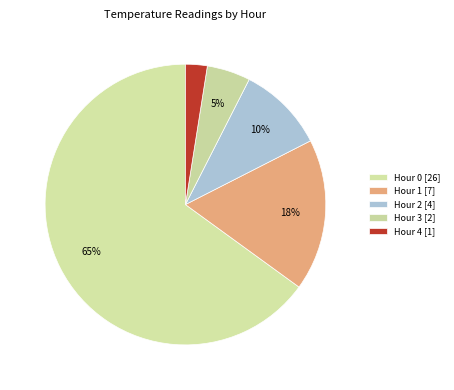

Approximately how many times larger is the value at Hour 2 [4] compared to Hour 0 [26]?

0.2